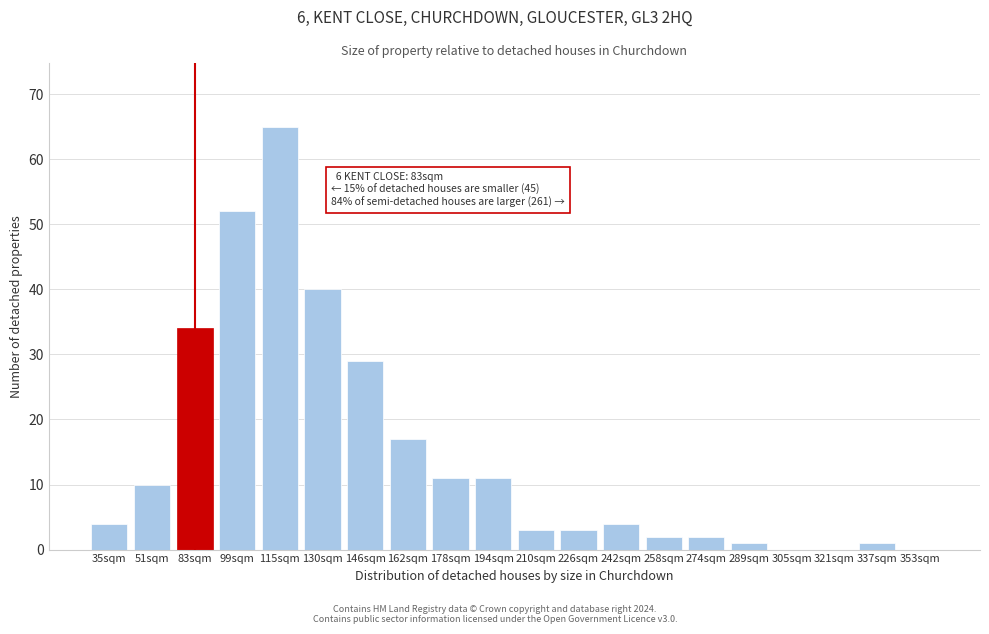

Reading left to right, what are all the values shown in this chart?

35sqm=4	51sqm=10	83sqm=34	99sqm=52	115sqm=65	130sqm=40	146sqm=29	162sqm=17	178sqm=11	194sqm=11	210sqm=3	226sqm=3	242sqm=4	258sqm=2	274sqm=2	289sqm=1	305sqm=0	321sqm=0	337sqm=1	353sqm=0